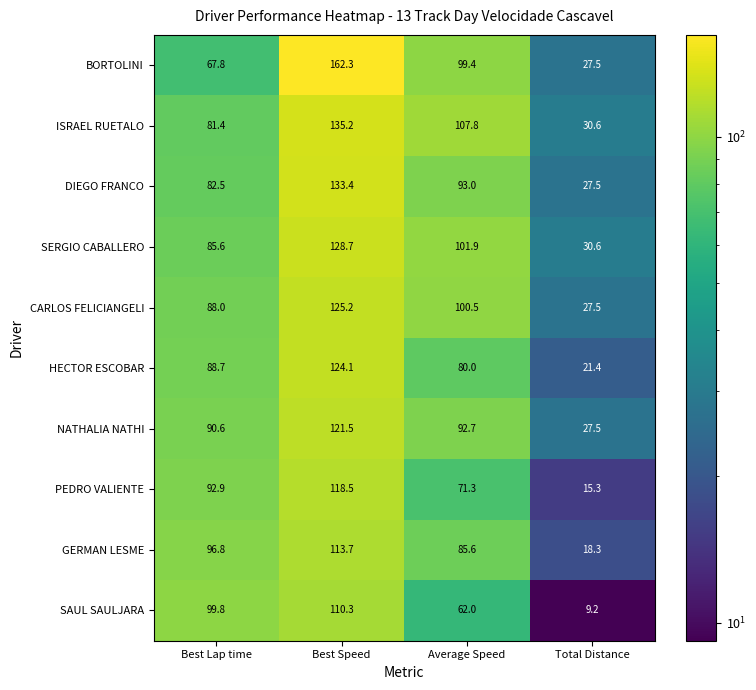

What is the spread (max minus min) of values at Total Distance?

21.4